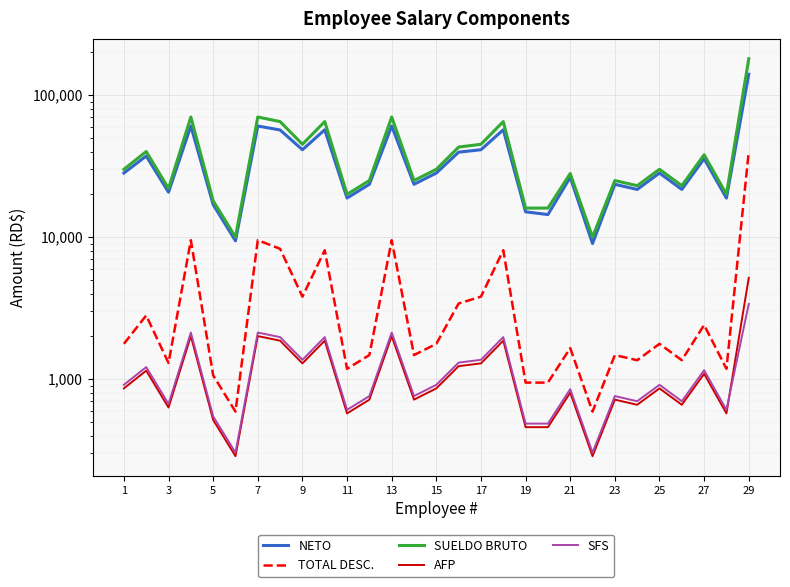

True or false: SUELDO BRUTO has more than 1 interior local peaks.

True